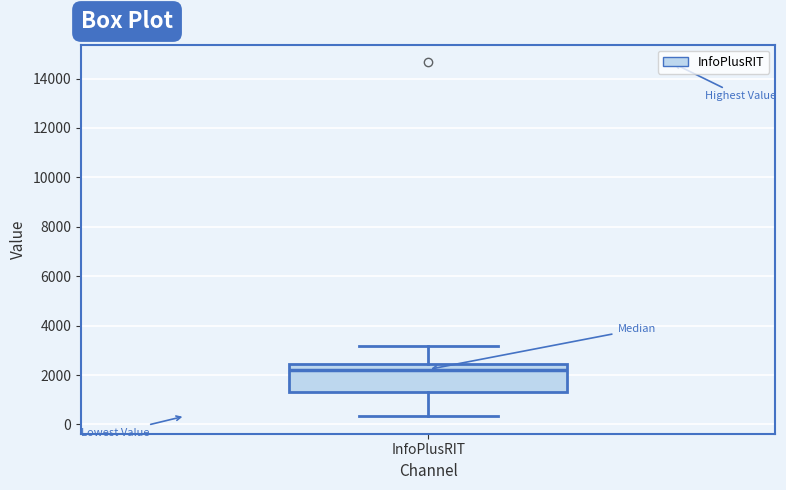

Where does the lower whisker of the box for InfoPlusRIT end on the y-axis? The values are not printed on the chart, so give them approximately, as read against the axis.

400